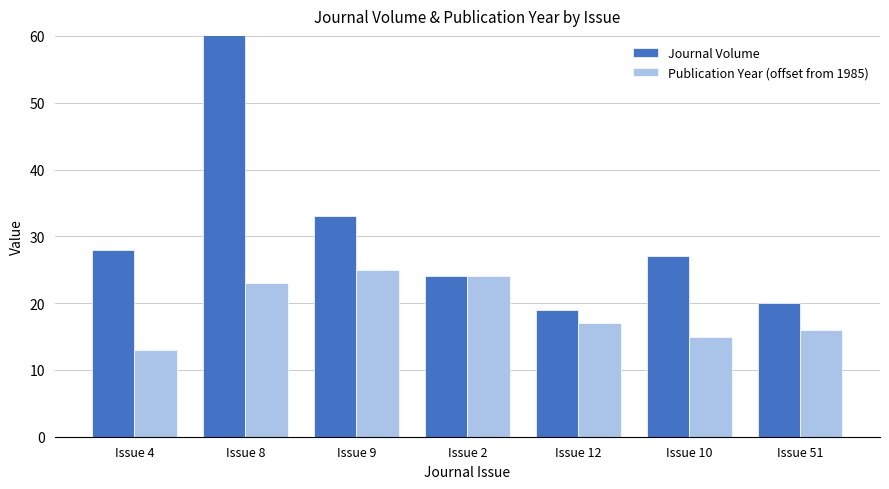

What is the minimum value for Publication Year (offset from 1985)?

13